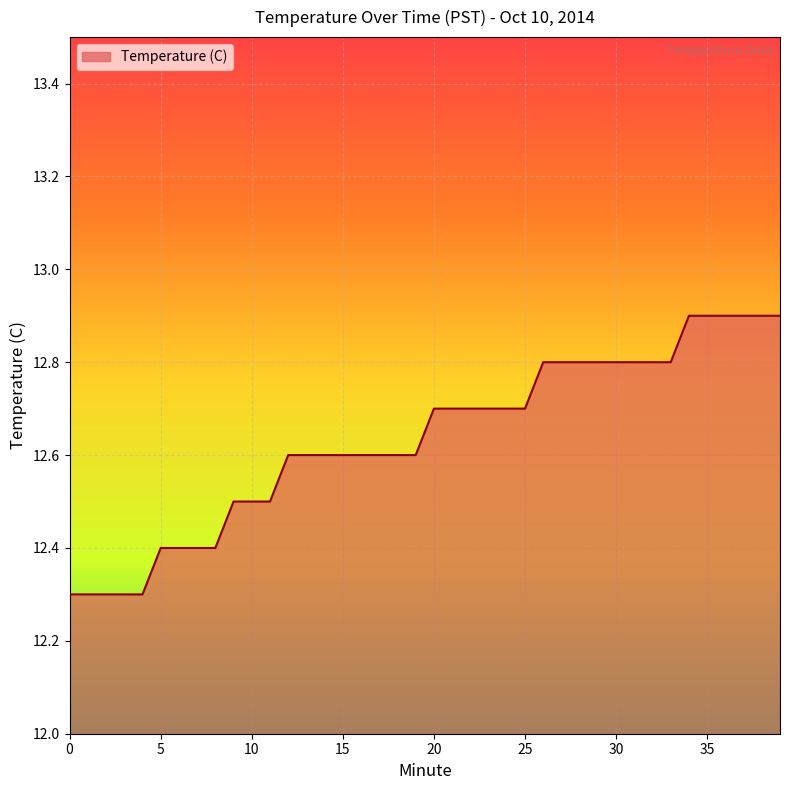

What is the difference between the second highest and second lowest values?

0.6